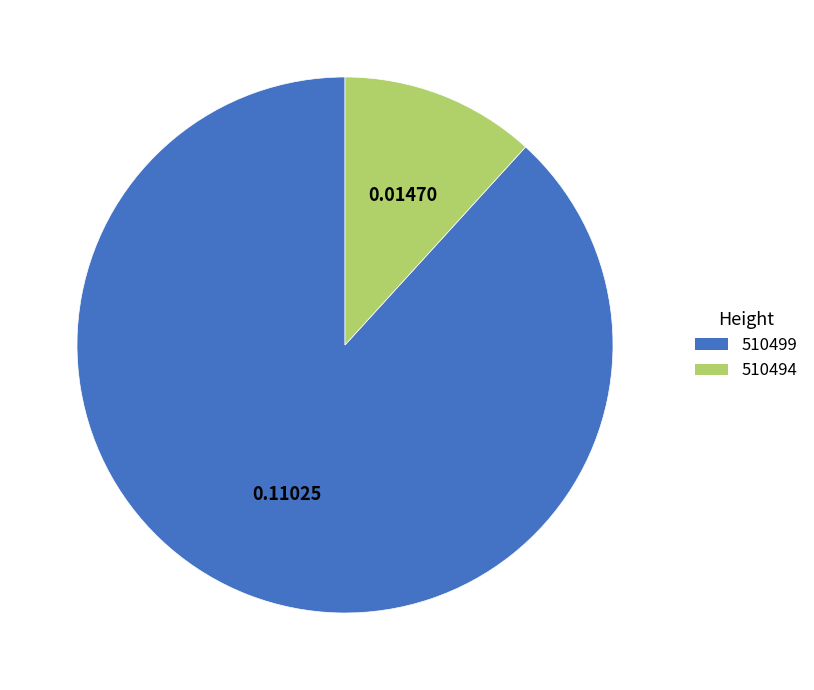

Between 510494 and 510499, which is larger?

510499